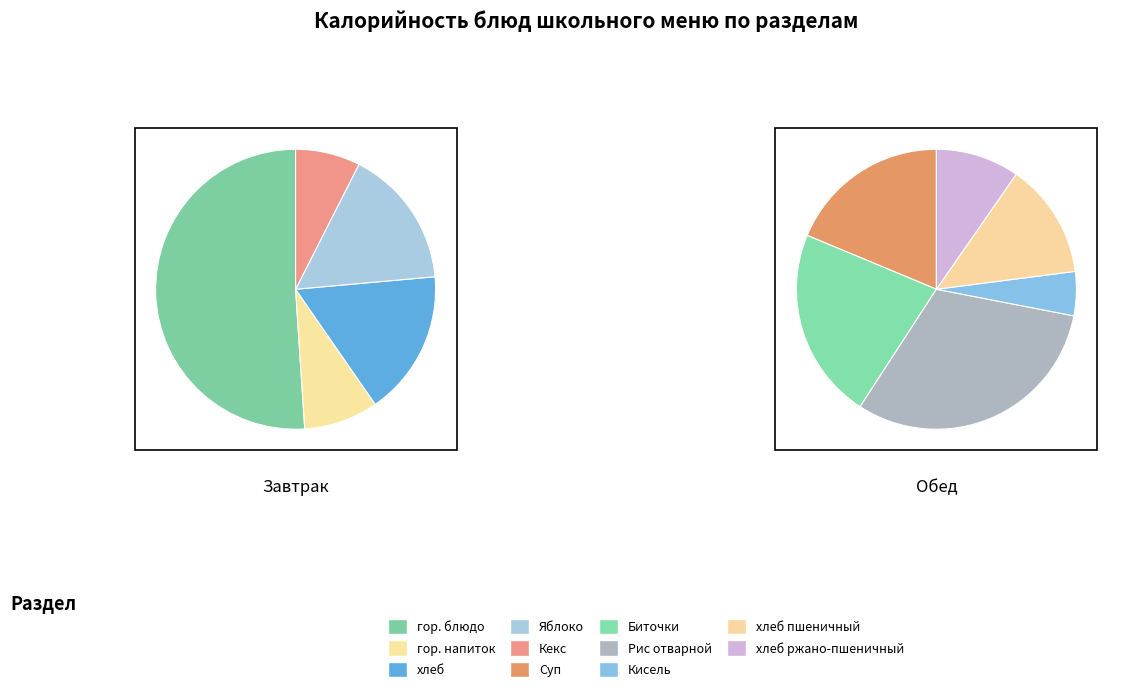

Rank the categories by value from highest to lowest.

гор. блюдо, Рис отварной, Биточки, Суп, хлеб пшеничный, хлеб, Яблоко, хлеб ржано-пшеничный, гор. напиток, Кисель, Кекс